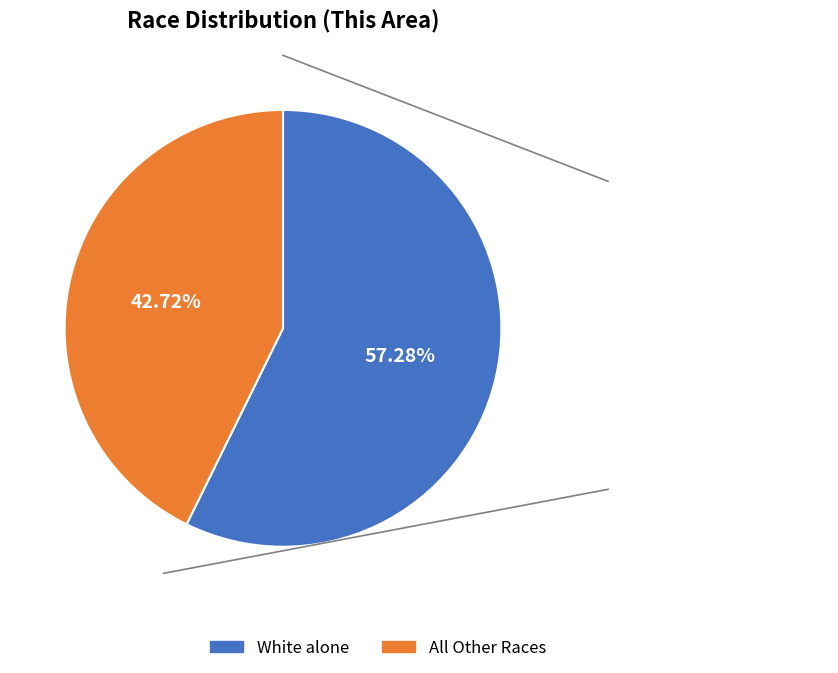

Which has a higher value, All Other Races or White alone?

White alone